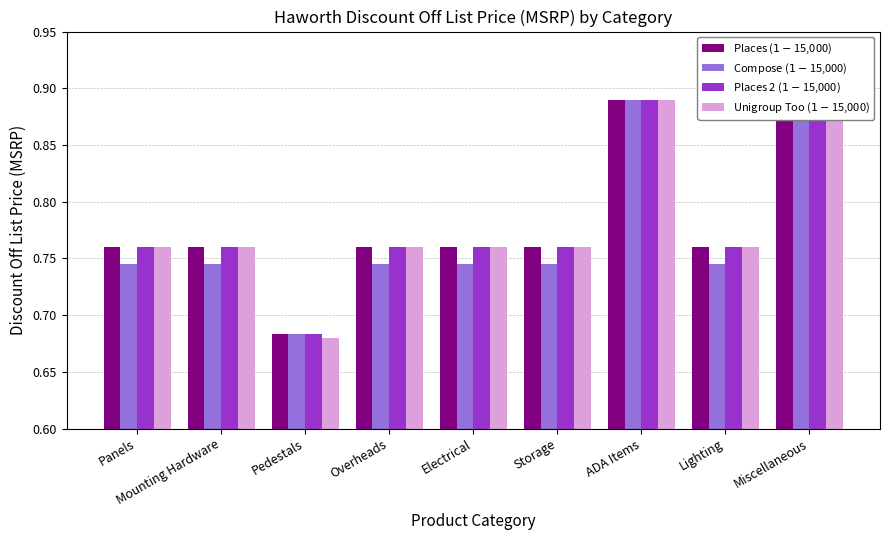

What is the sum of the Unigroup Too ($1-$15,000) values at Lighting and Panels?

1.5